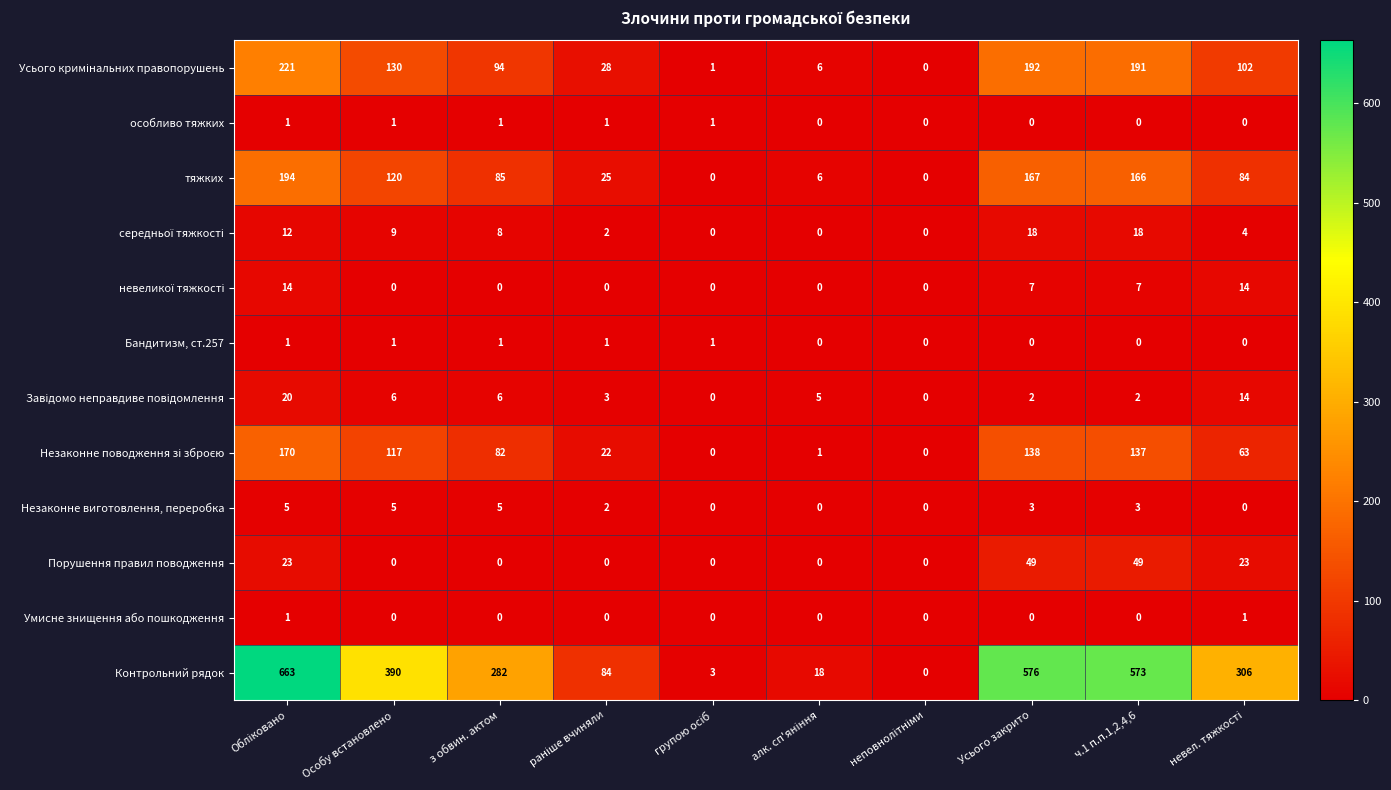

At how many categories does at least one series exceed 164?

6